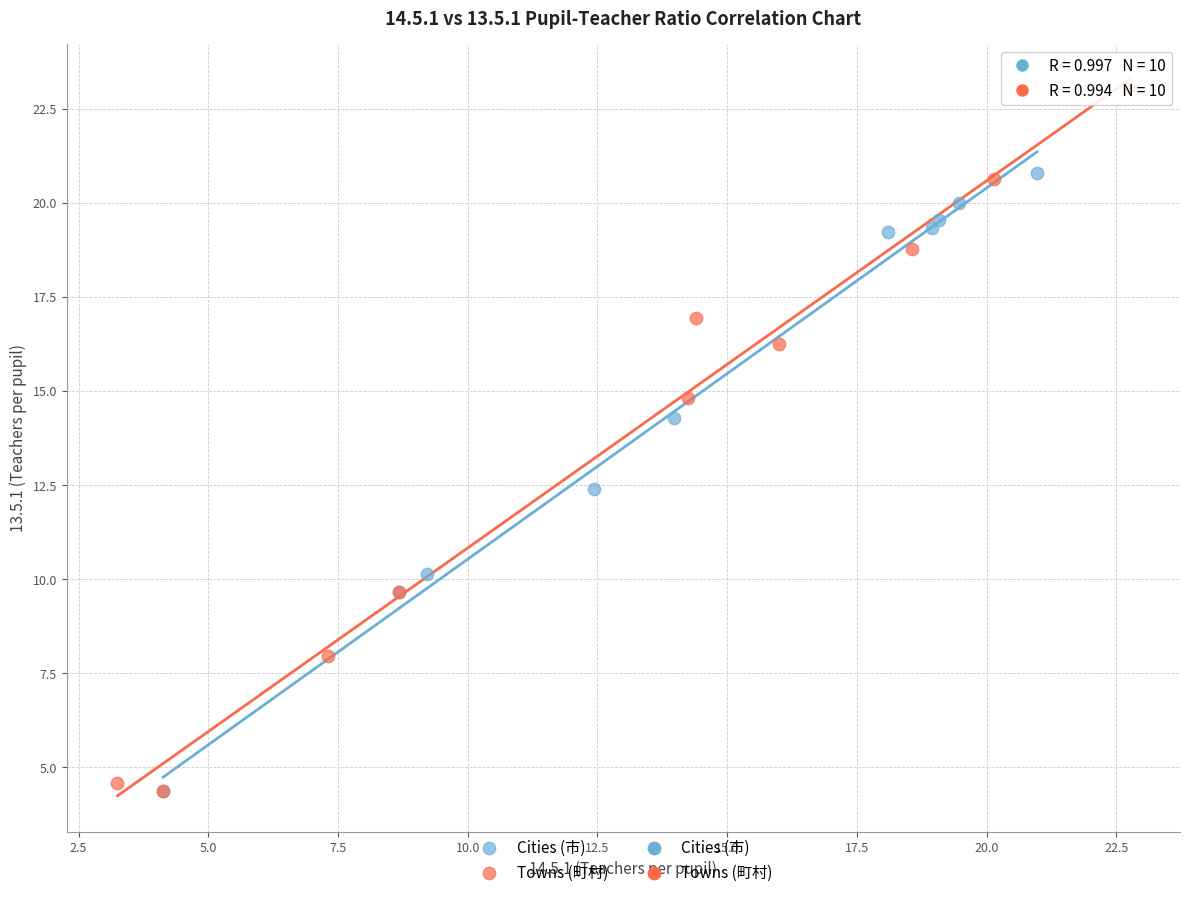

Which series has the largest Y range (max minus min)?

Towns (町村)